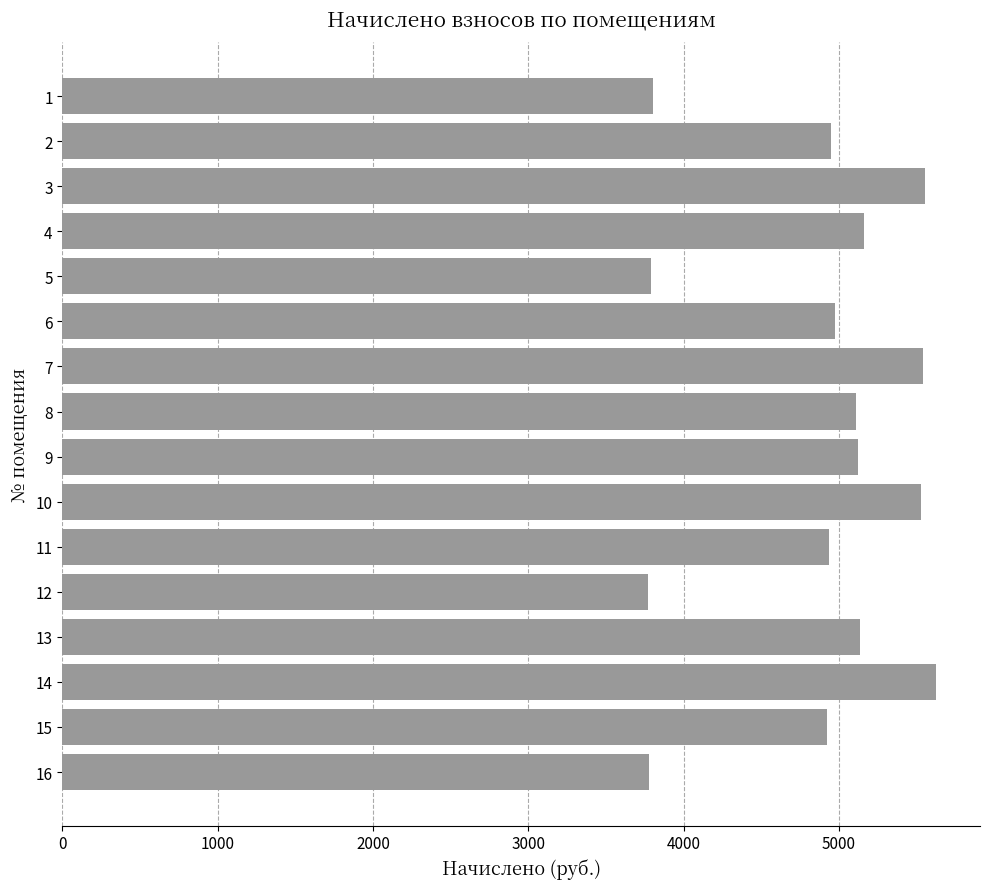

Is it true that the value at 15 is 4924.8?

True